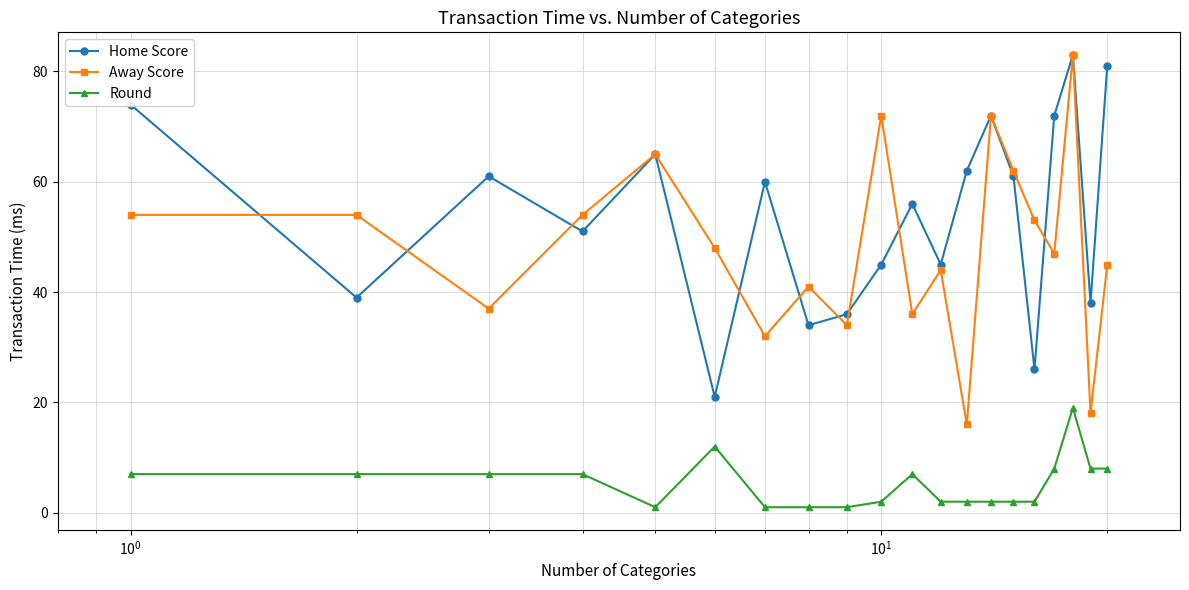

What is the value of the Away Score point at the 14th from the left?

72